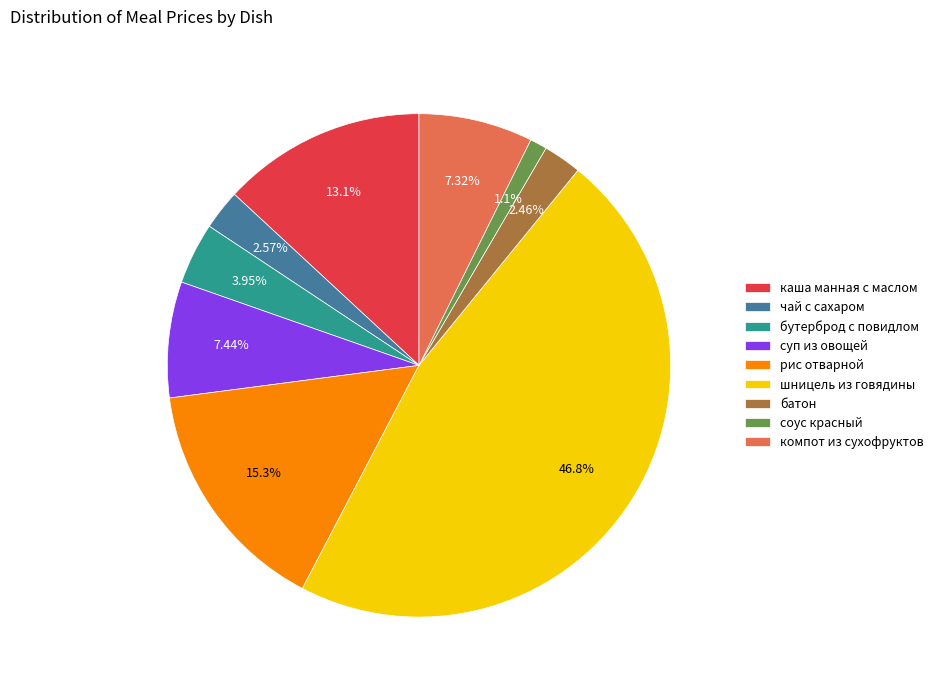

How many slices are in this pie chart?

9